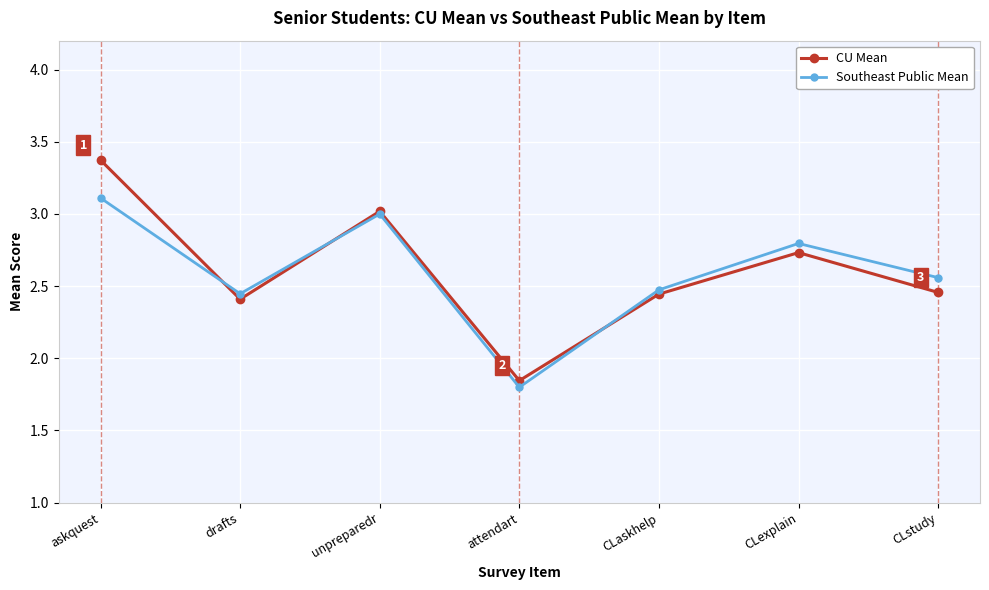

Where is Southeast Public Mean nearest to the value 2?

attendart